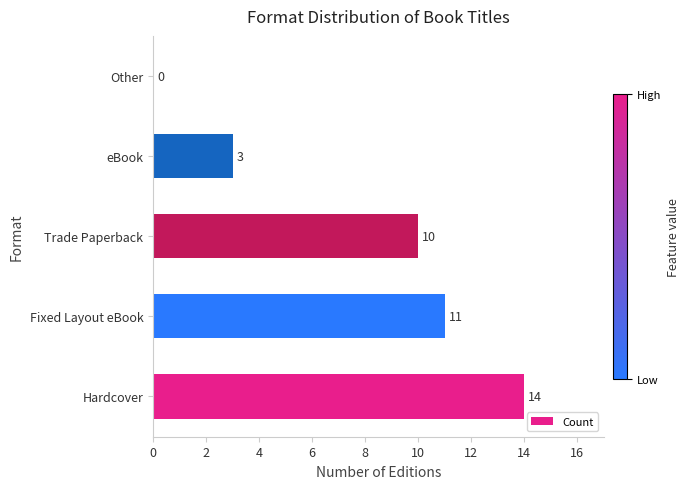

What is the change in value from Hardcover to Other?

-14